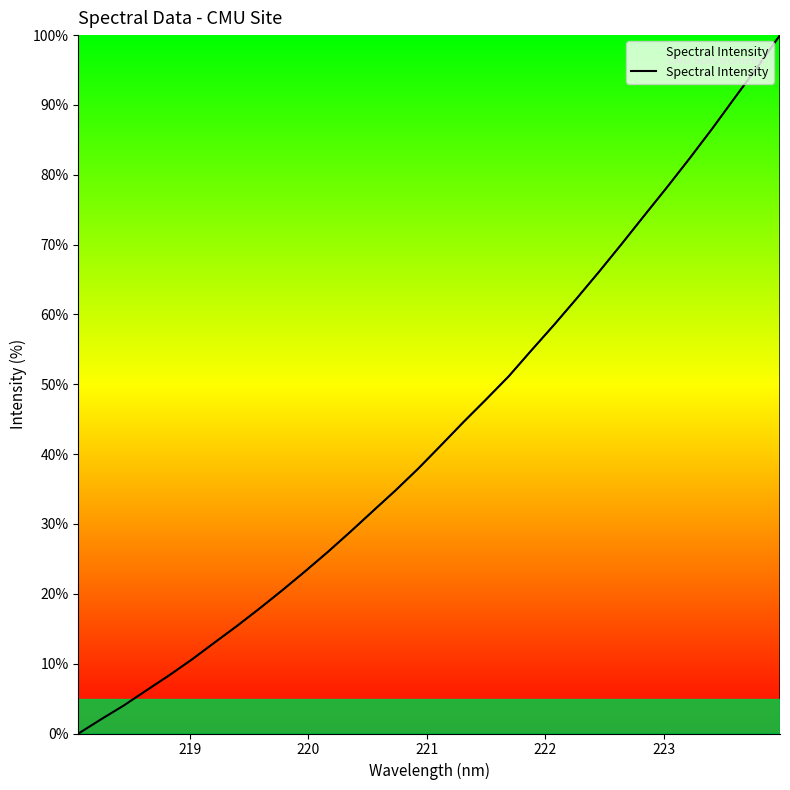

What is the difference between the maximum and minimum values?

100.0